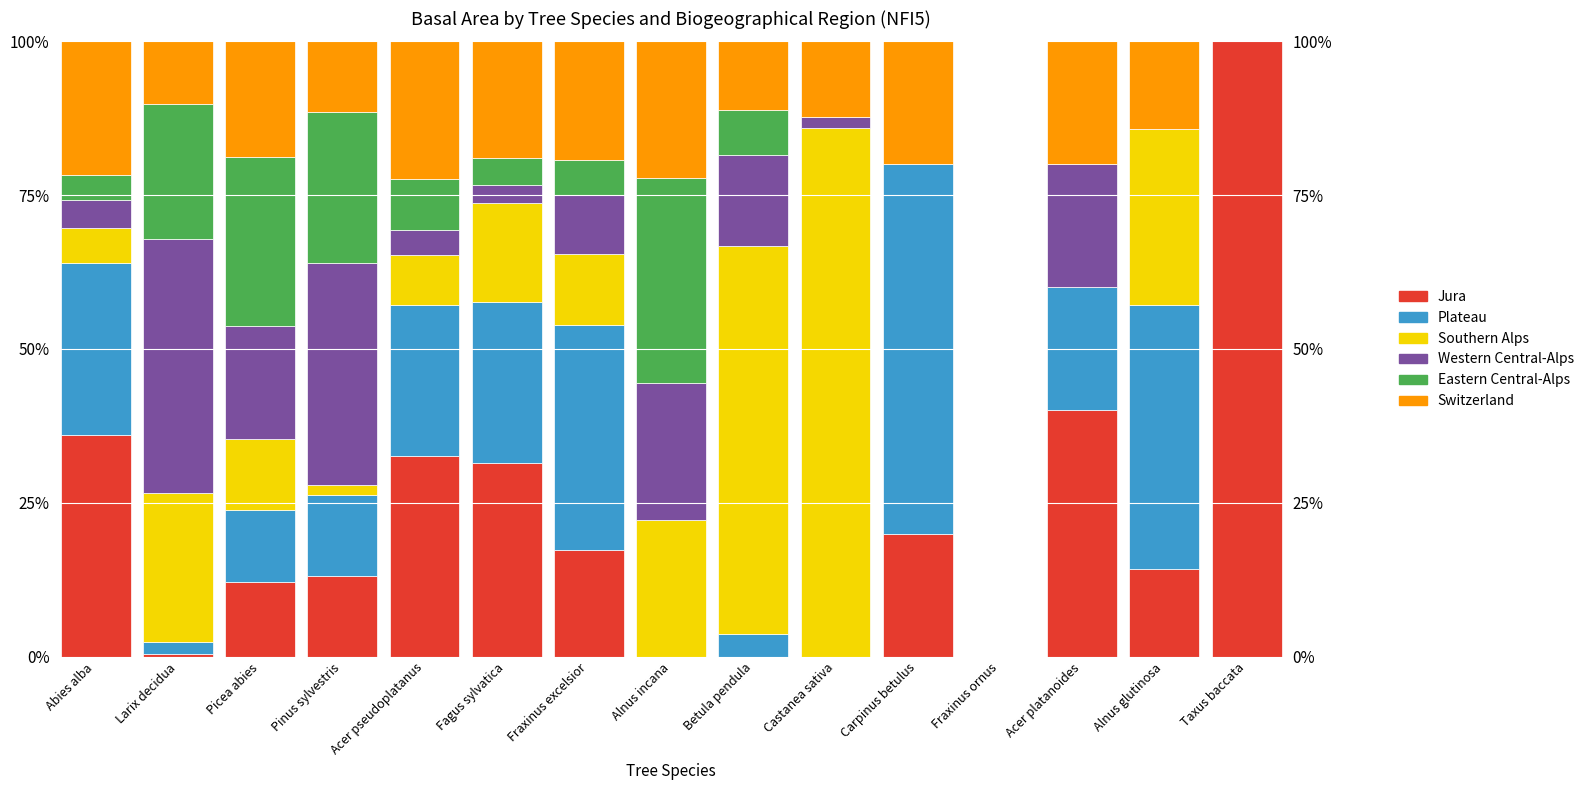

Are the bars horizontal?

No